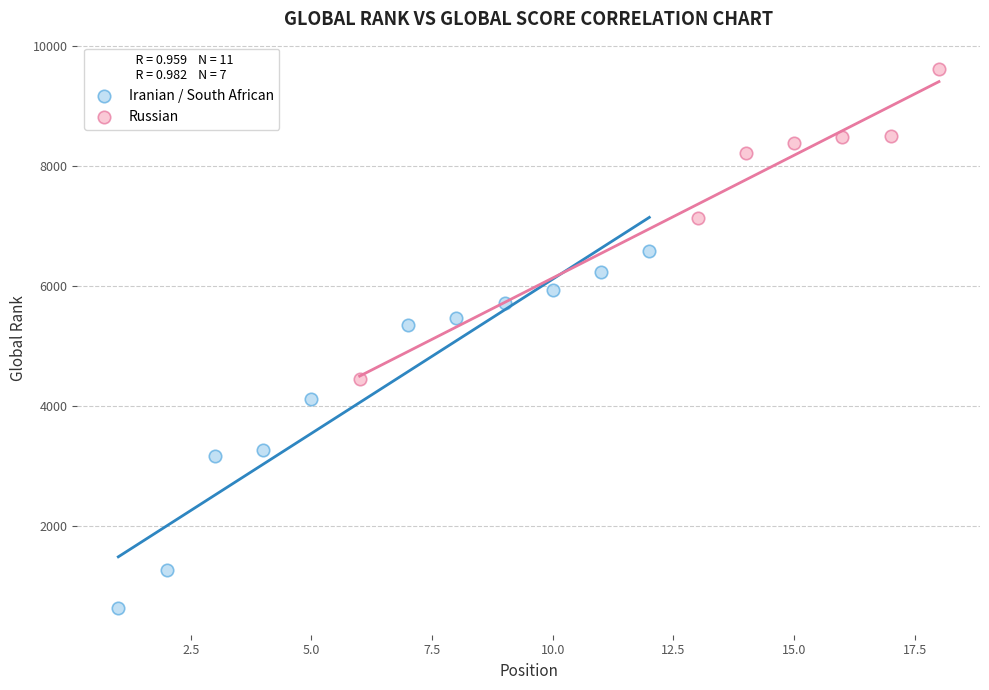

Which series has the widest spread of Y values?

Iranian / South African